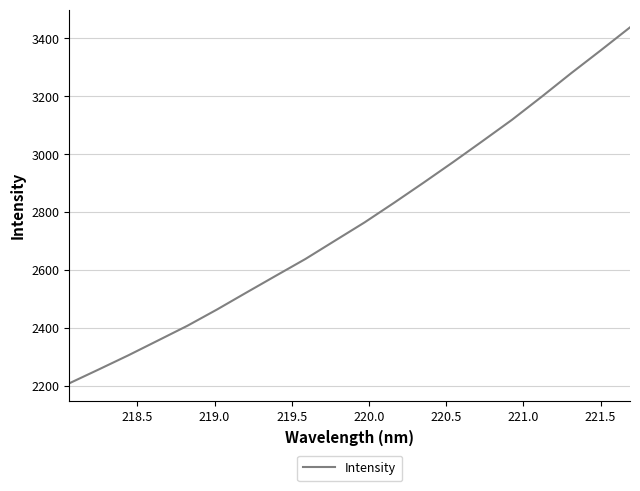

What is the greatest value displayed?

3437.5